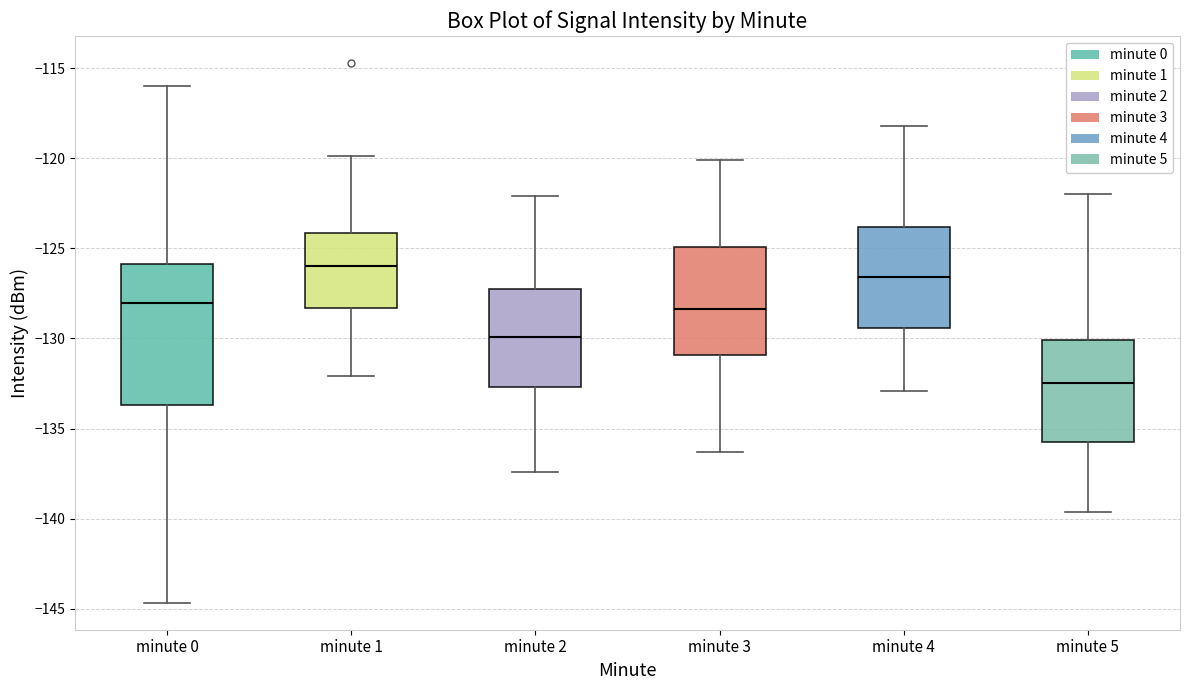

Which box has the highest median line?

minute 1